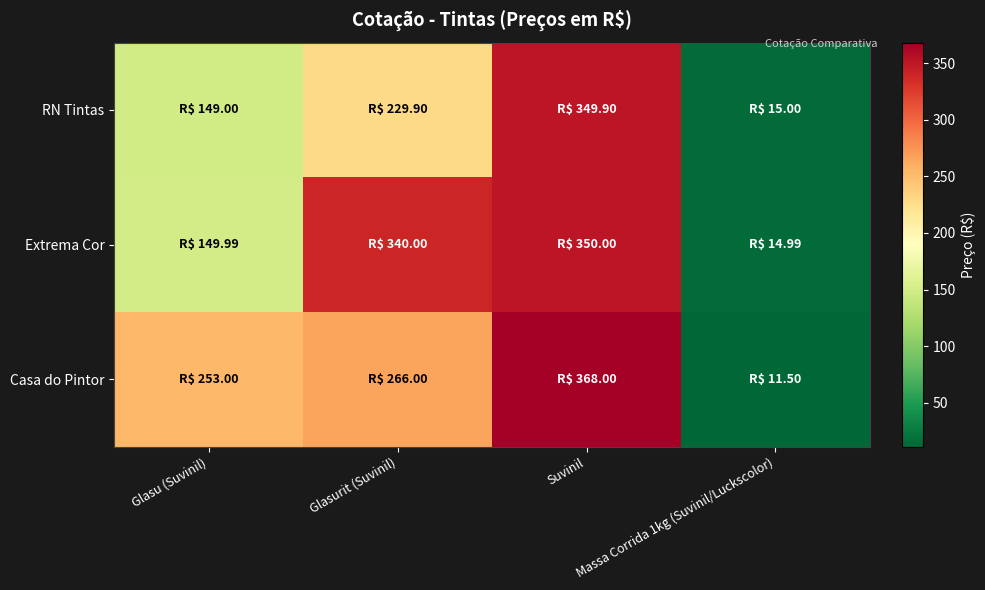

Rank the series by their maximum value, from highest to lowest.

Casa do Pintor, Extrema Cor, RN Tintas